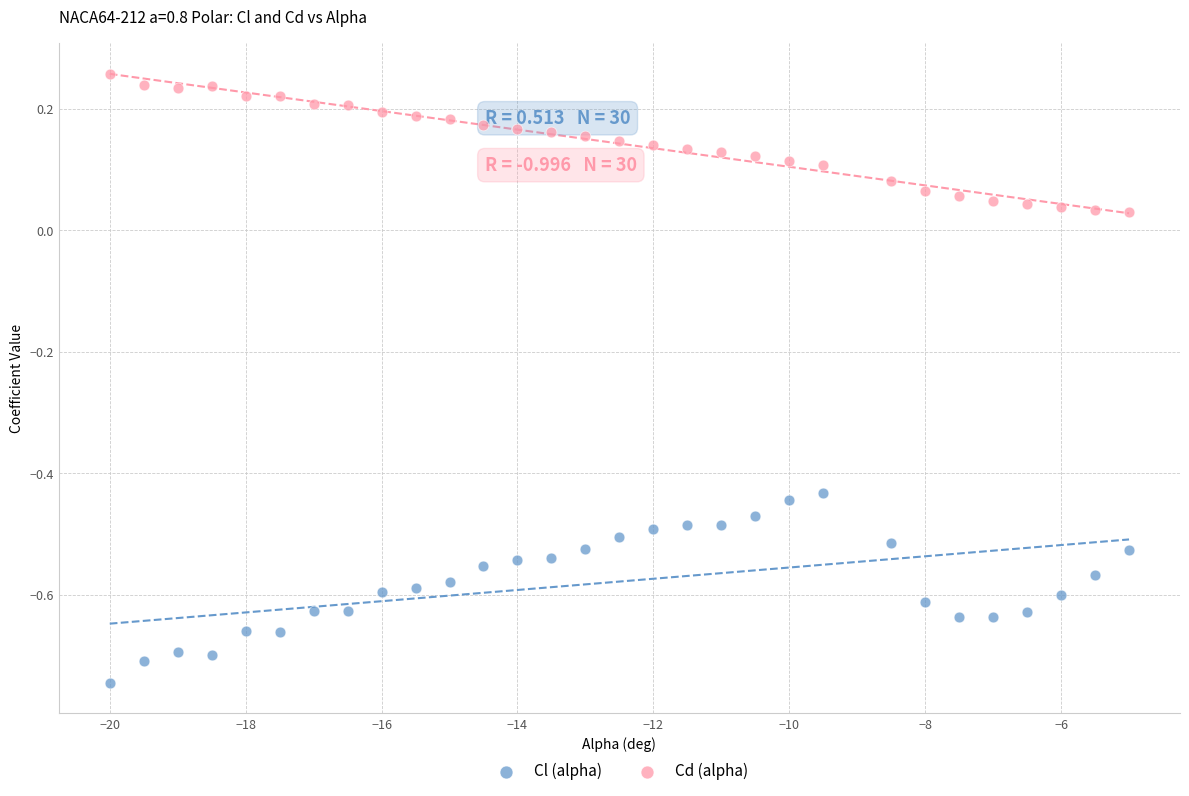

Which series reaches the maximum Y coordinate?

Cd (alpha)